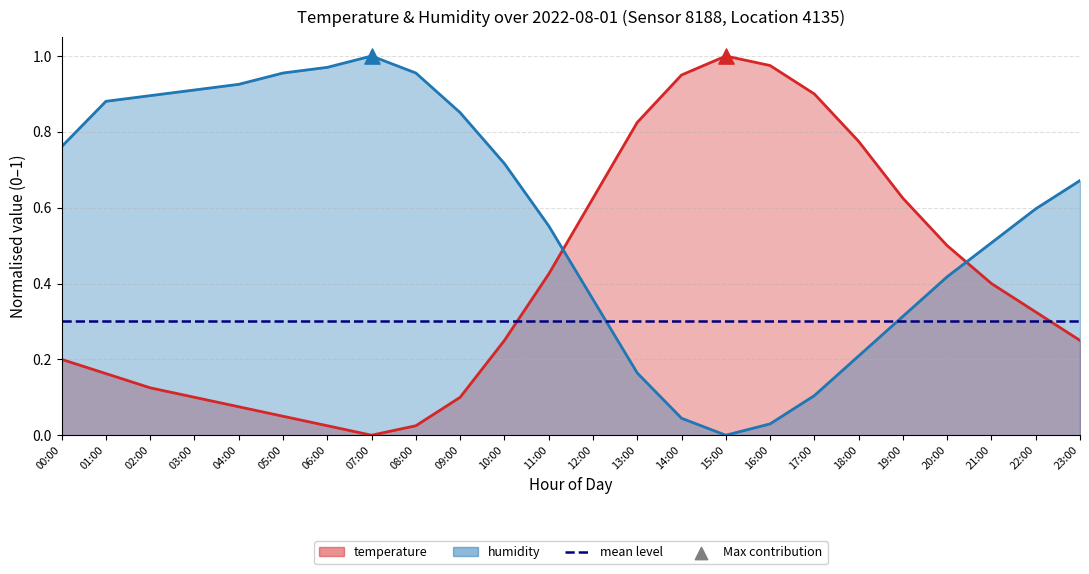

Which series has the largest total across all categories?

humidity